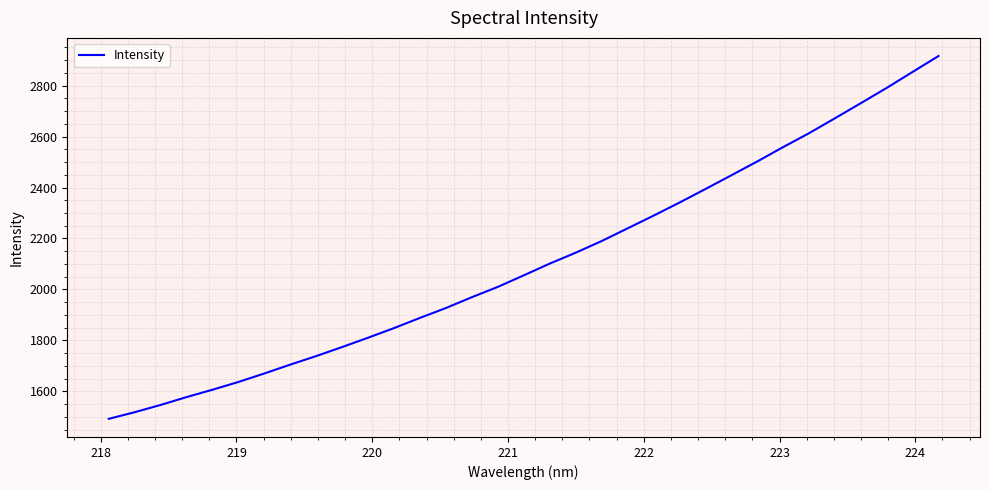

What is the sum of all values?

69561.9